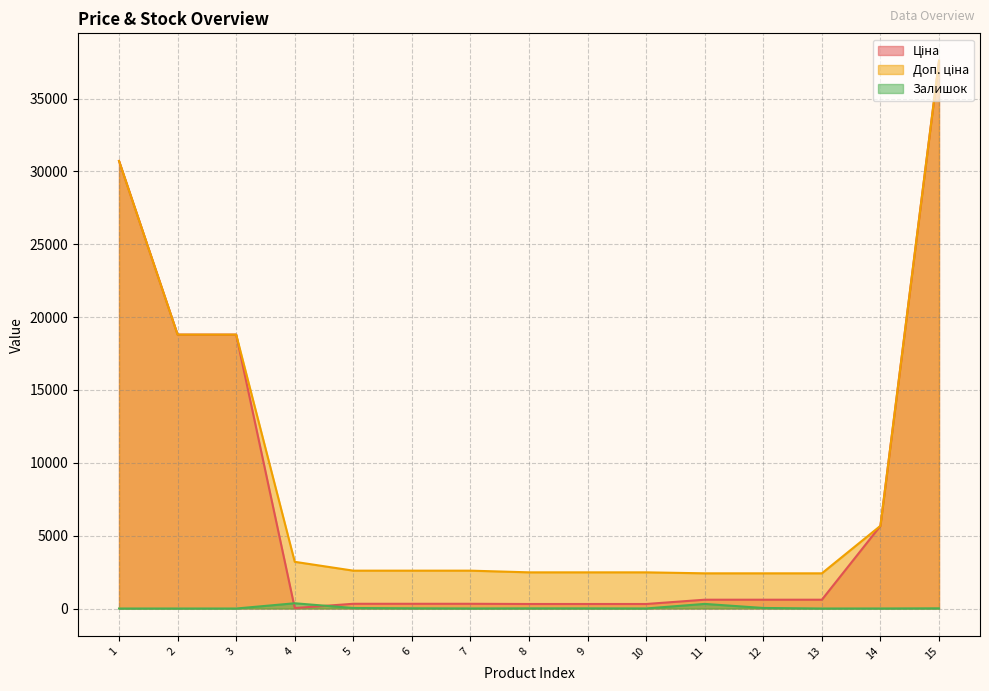

What is the greatest value displayed?

37593.6